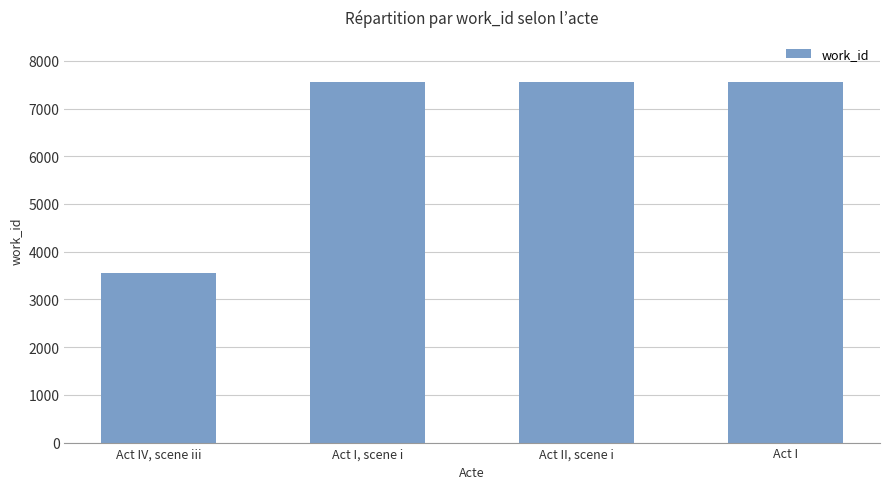

What is the approximate value at Act I, scene i, to the nearest 50?

7550